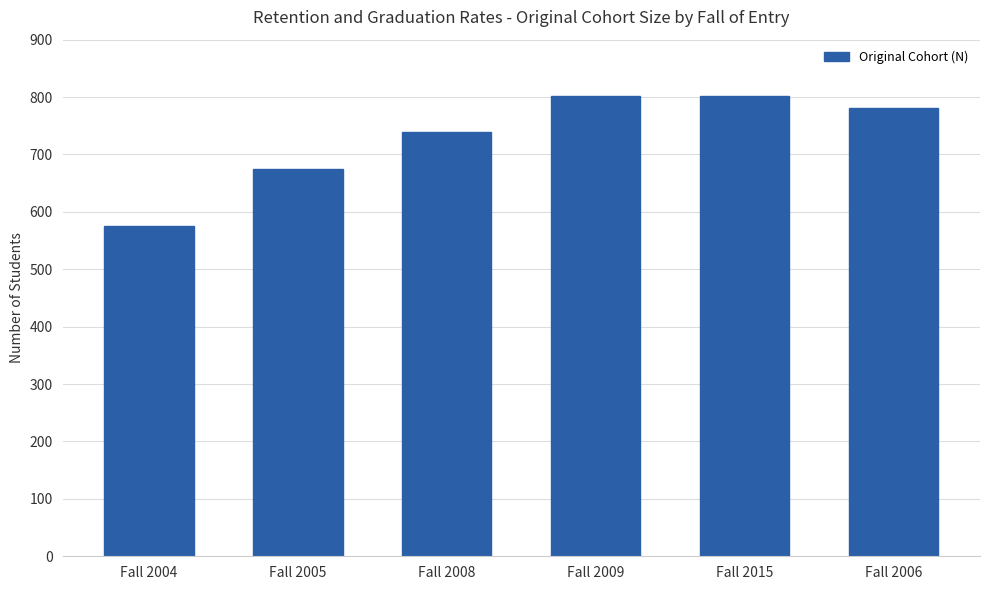

Between Fall 2008 and Fall 2009, which is larger?

Fall 2009